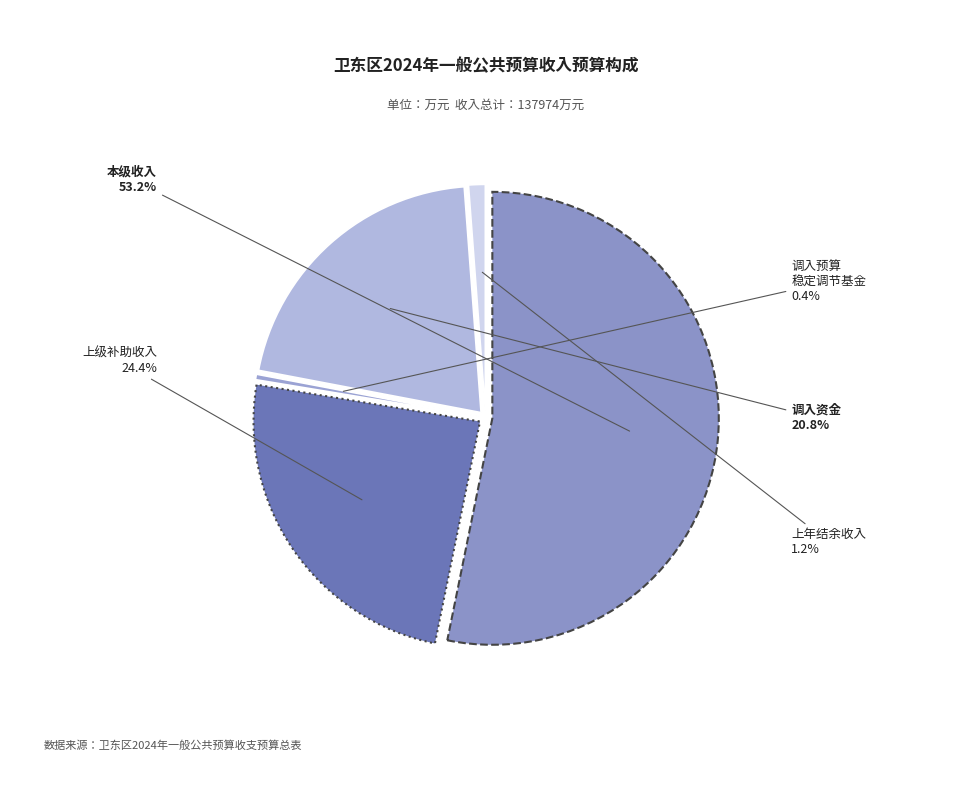

Combined, what portion of the pie is 本级收入 and 调入资金?

74.0%